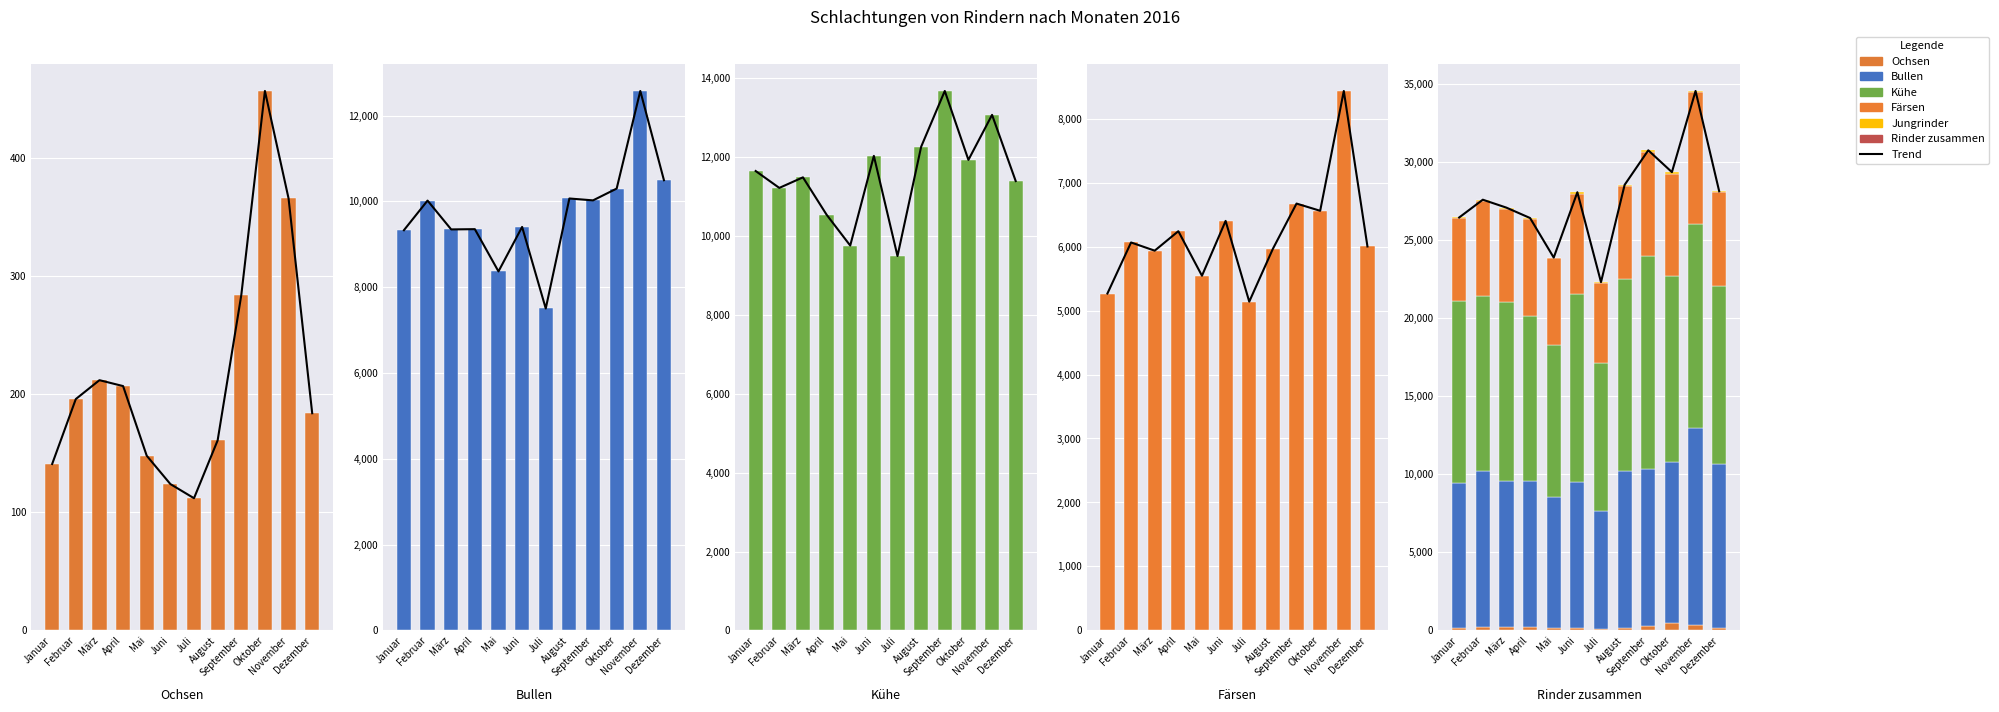

At September, list the series in order from largest to smallest.

Kühe, Bullen, Färsen, Ochsen, Jungrinder